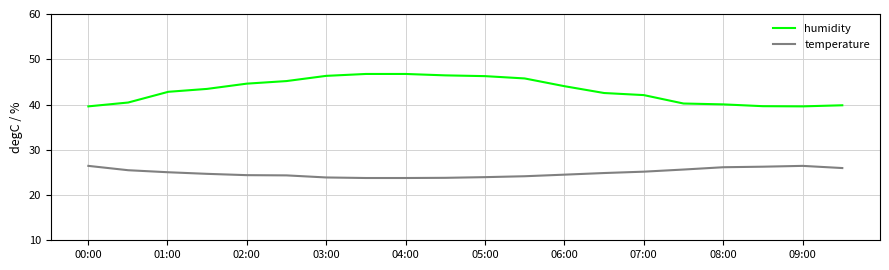

What is the difference between the maximum and minimum values in the temperature series?

2.7